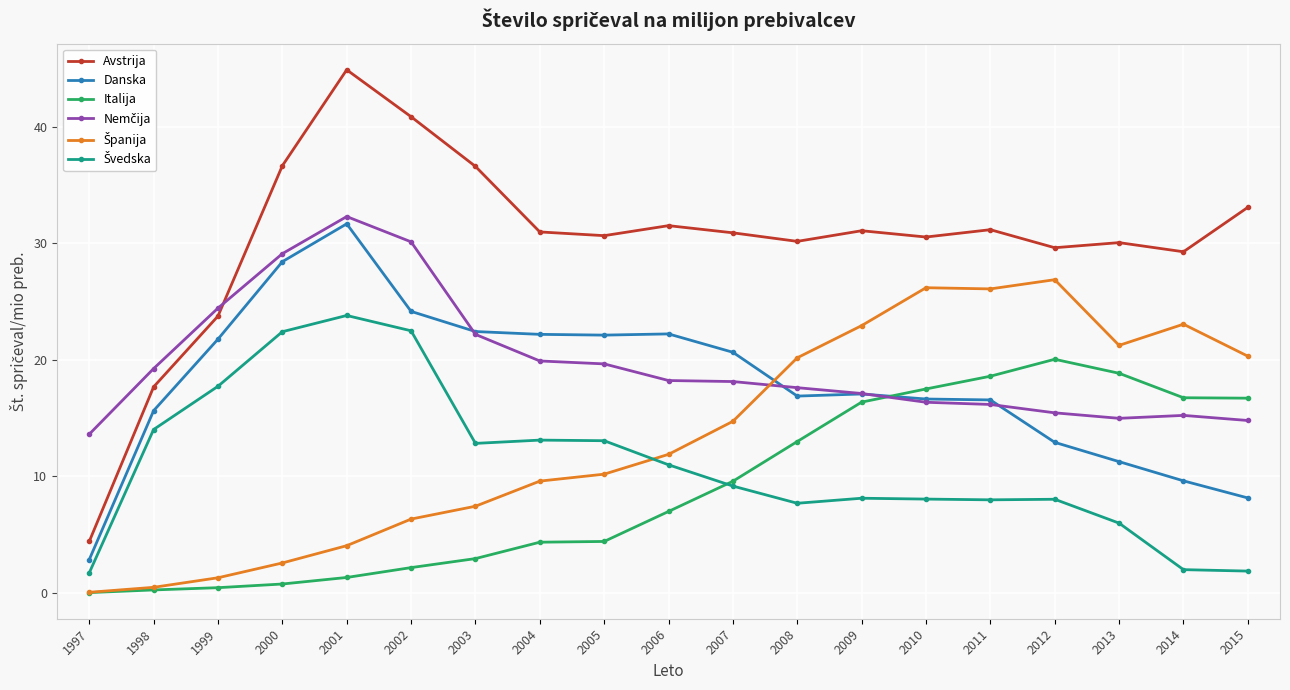

Which series has the widest spread of values?

Avstrija